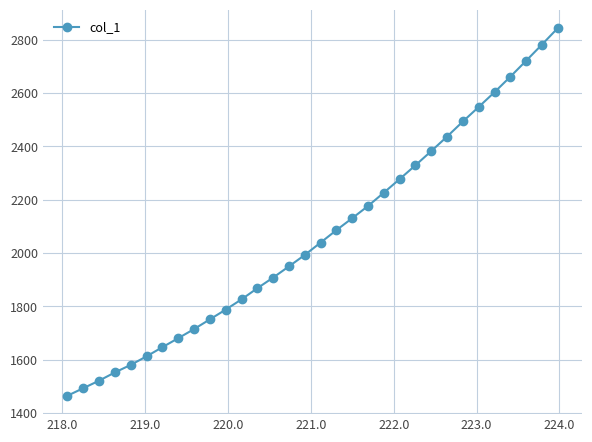

What is the value of the 3rd point from the left?

1521.8